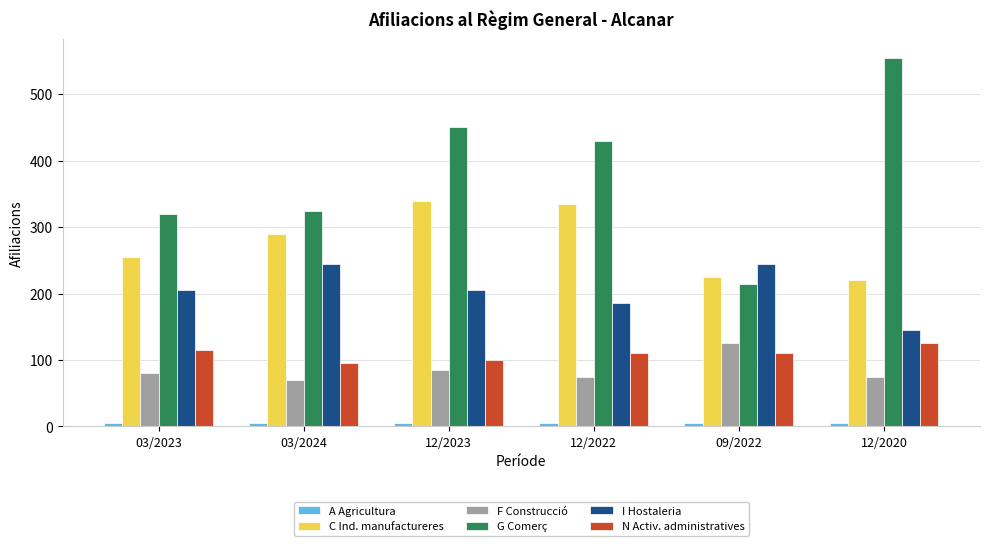

At which category is the sum across all series the highest?

12/2023